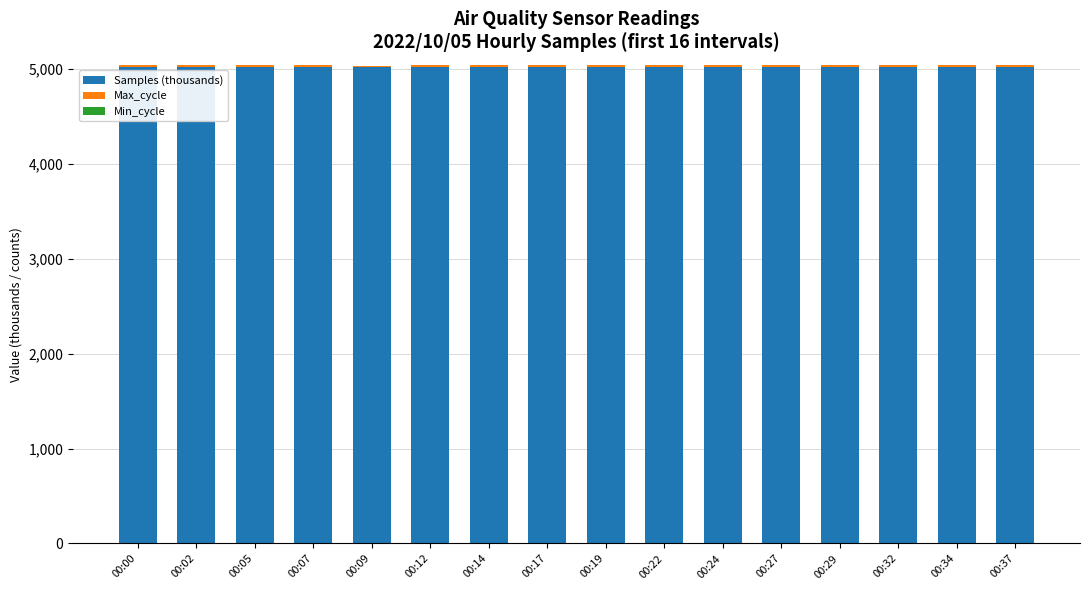

What is the highest value of the Samples (thousands) series?

5025.7